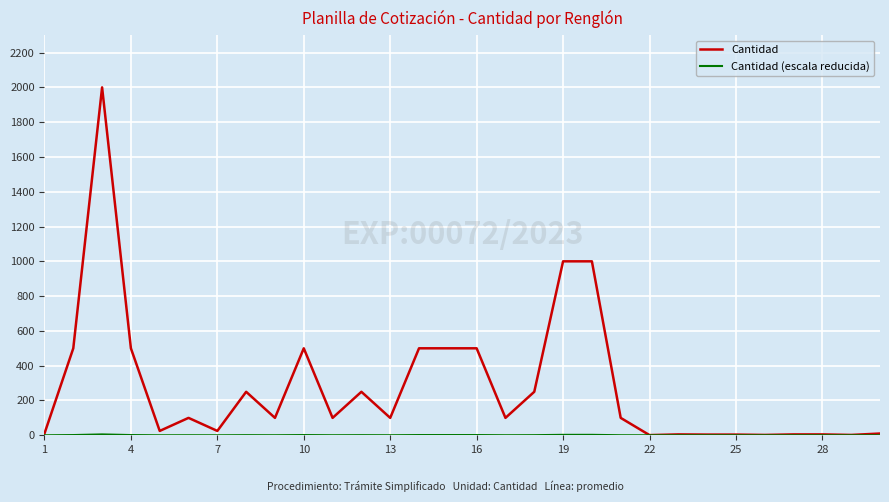

What is the maximum value shown in the chart?

2000.0